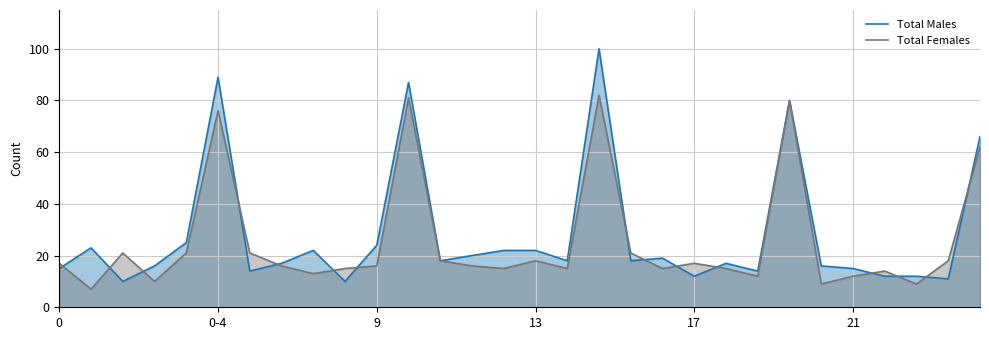

What is the sum of all Total Males values?

844